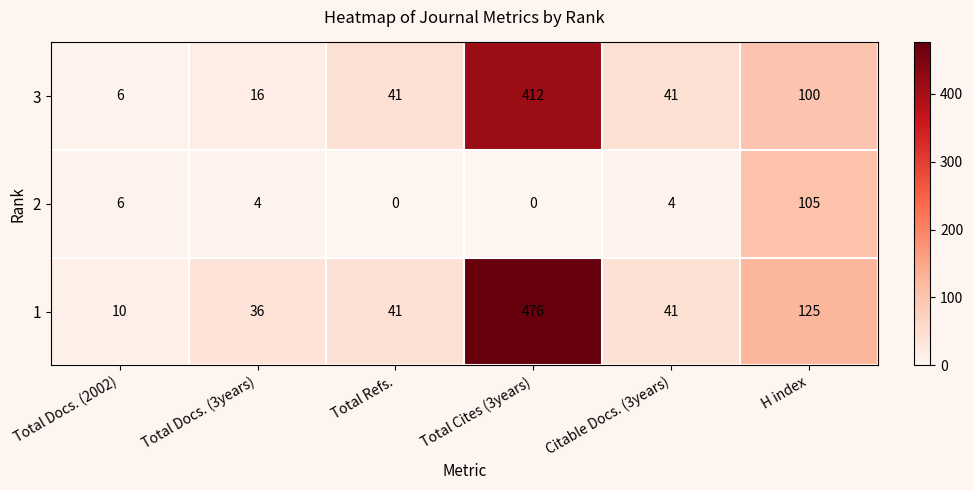

List the series in order of their overall mean, highest first.

1, 3, 2